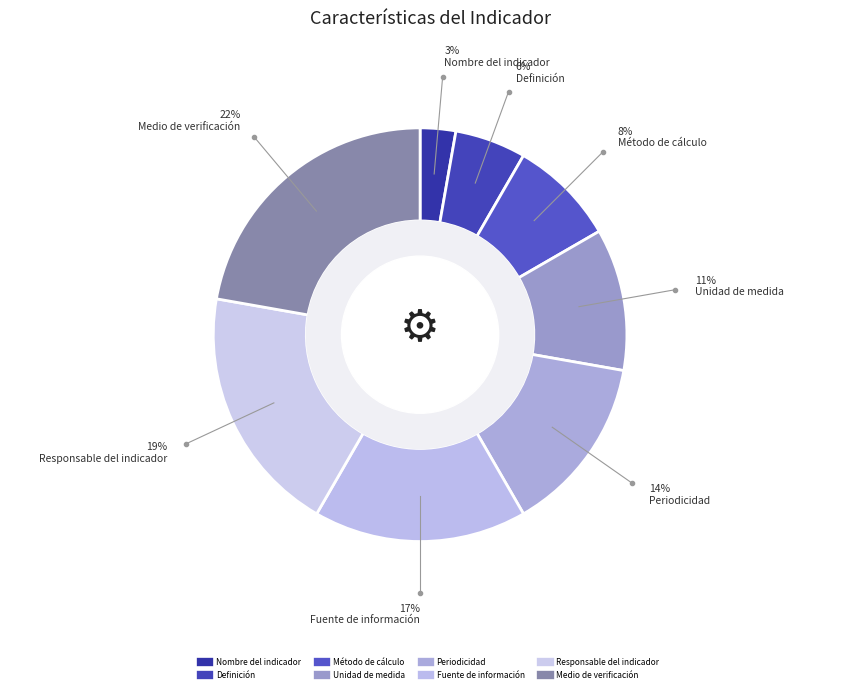

Count the number of slices in the pie.

8